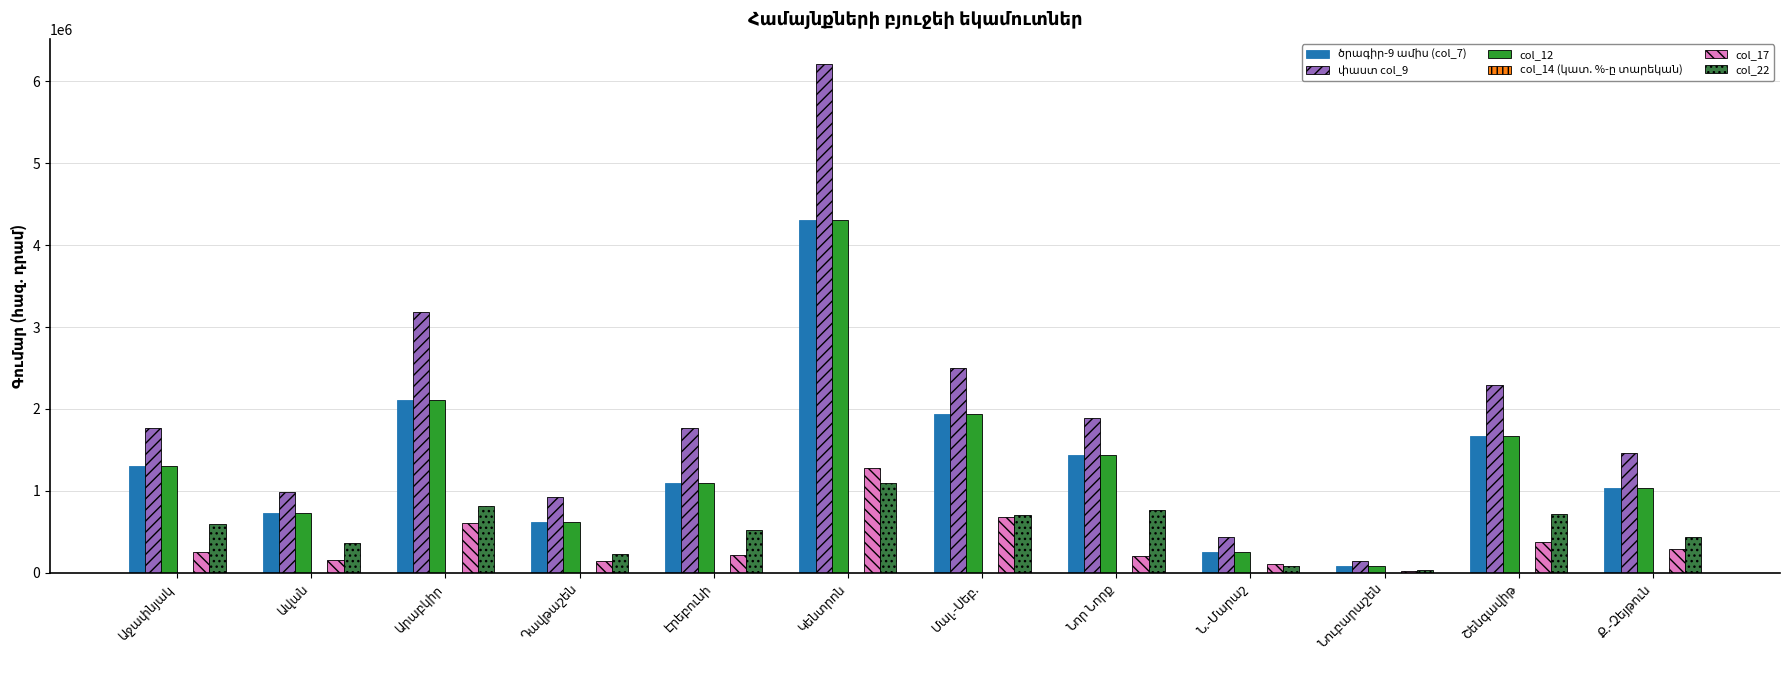

What is the greatest value displayed?

6208978.5